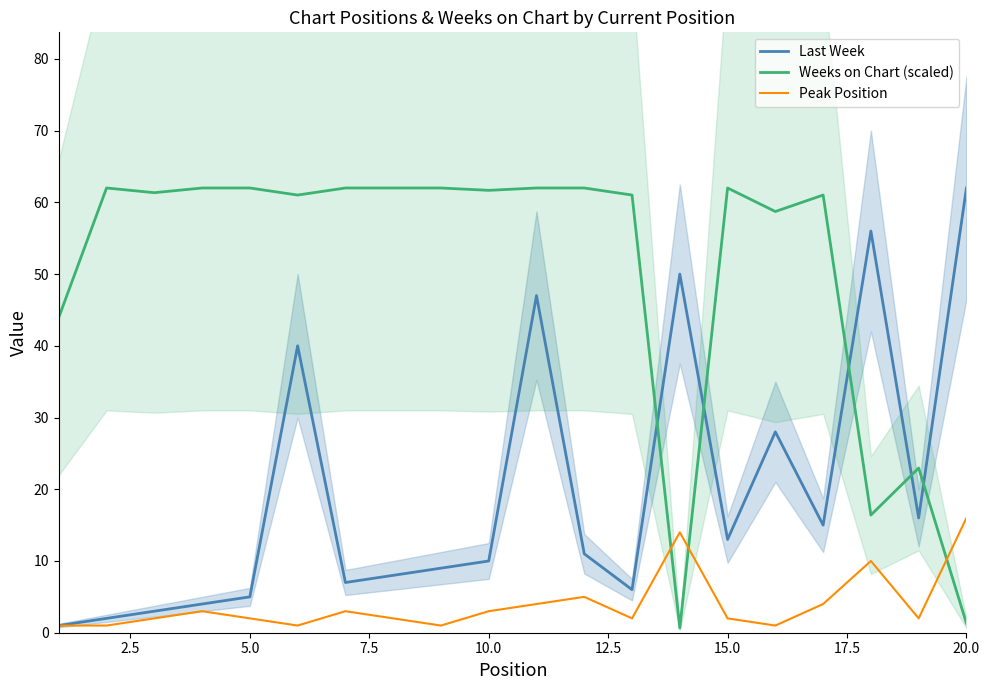

What is the minimum value for Peak Position?

1.0